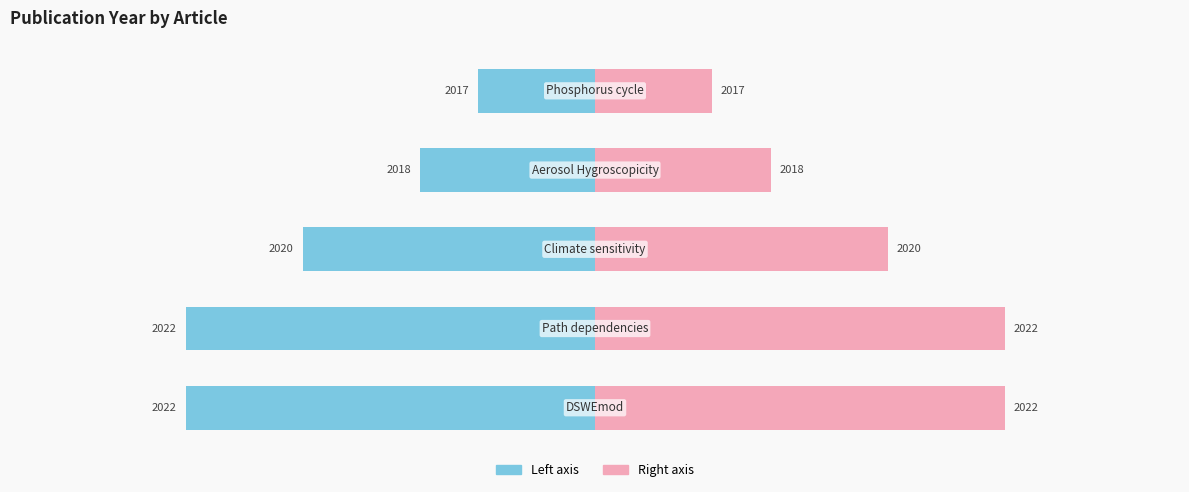

How many categories are shown in the chart?

5